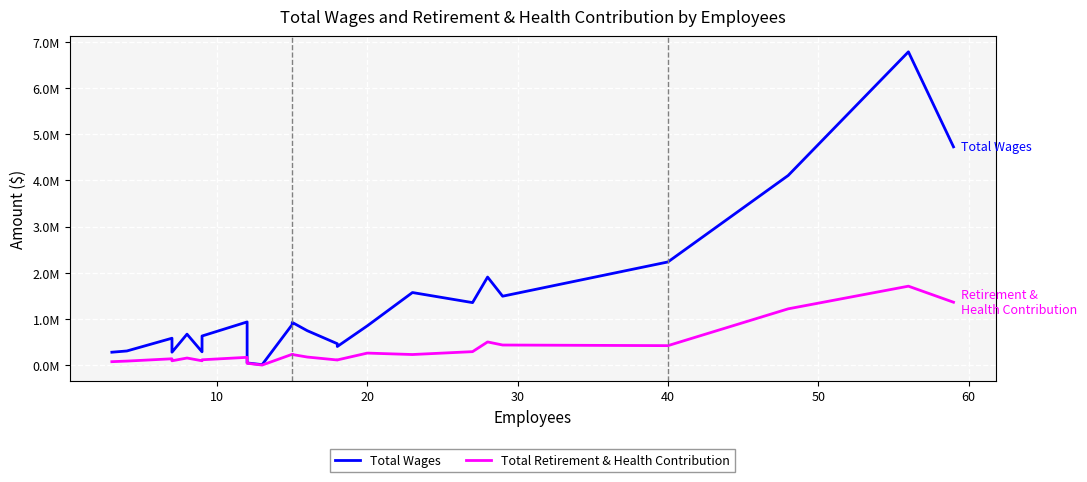

Which series has the largest total across all categories?

Total Wages